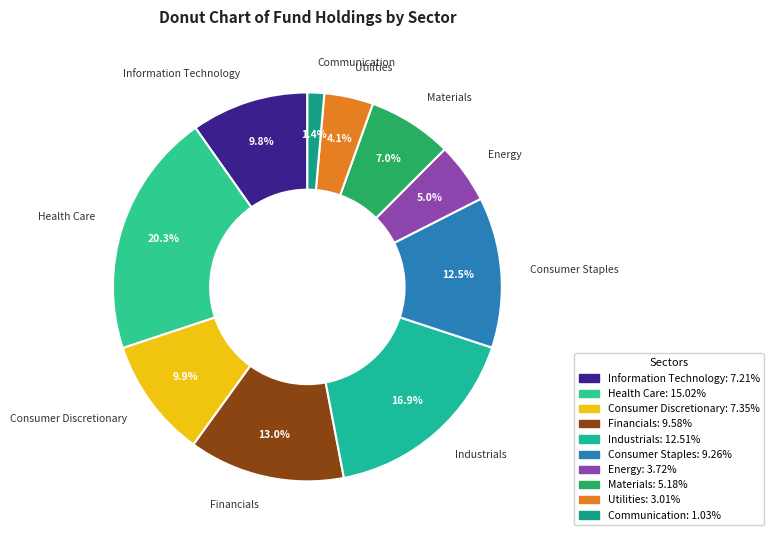

What is the total percentage of Utilities and Materials?

11.1%